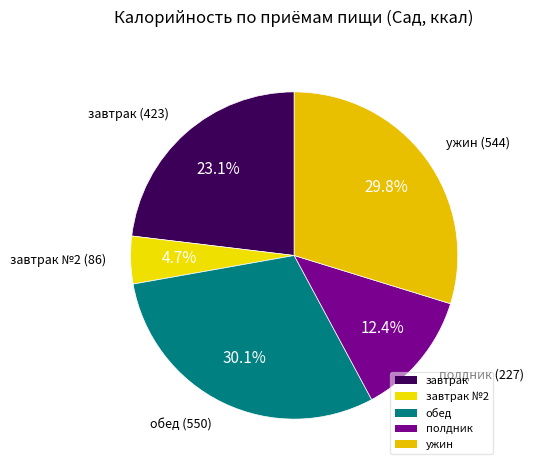

How many segments does this pie chart have?

5